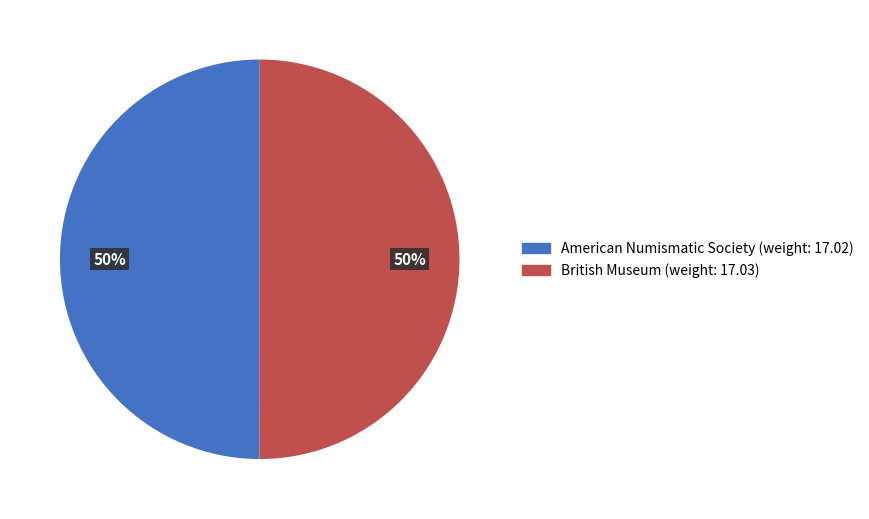

To the nearest percent, what percentage of the pie is American Numismatic Society (weight: 17.02)?

50%